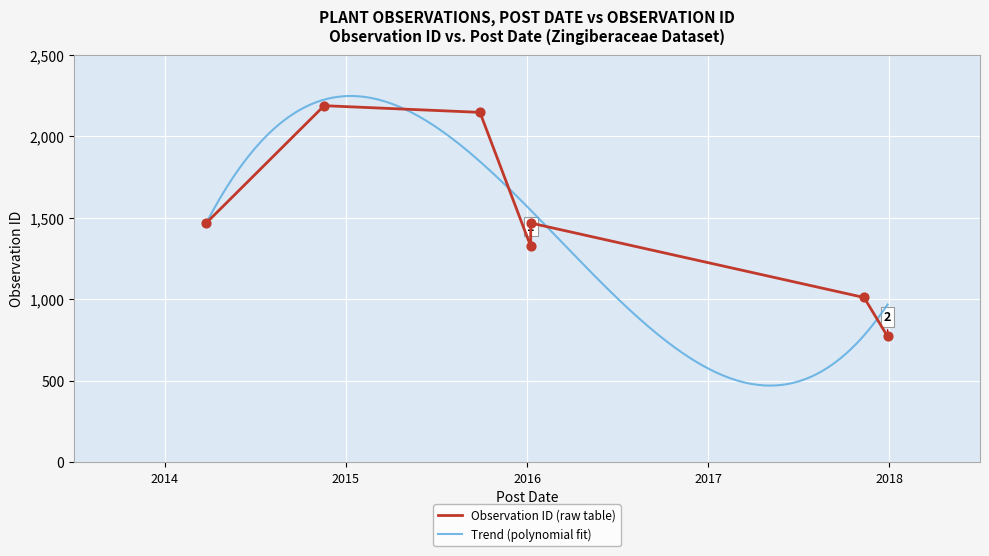

What is the ratio of the value at 2015-09-27 to the value at 2017-12-29?

2.8